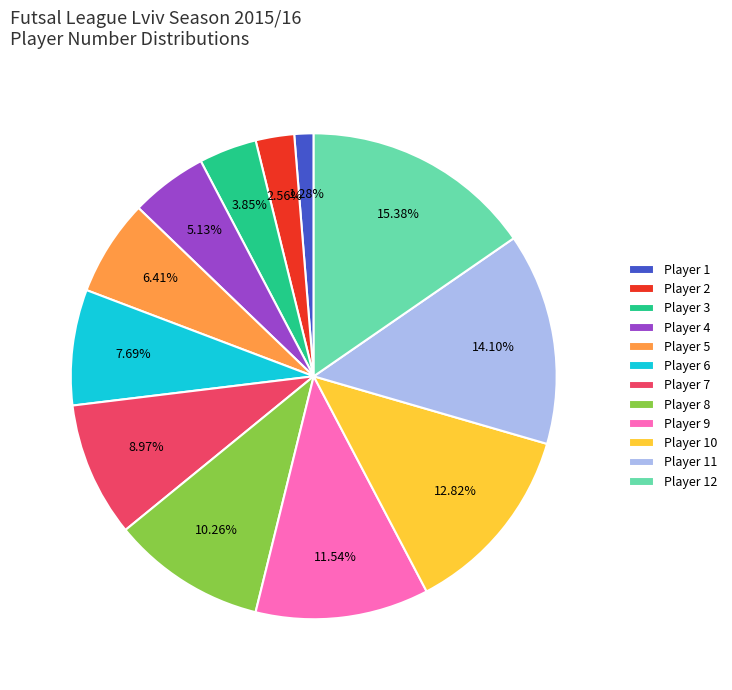

How many segments does this pie chart have?

12